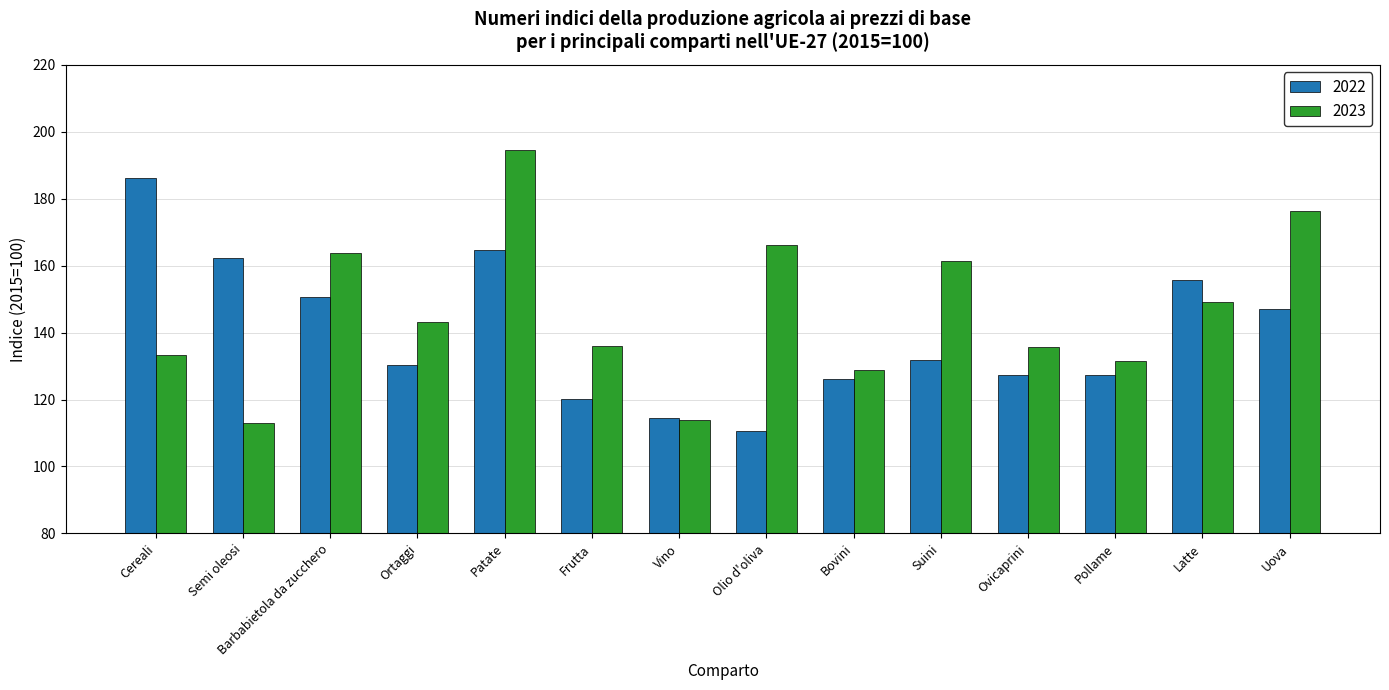

At Cereali, list the series in order from smallest to largest.

2023, 2022